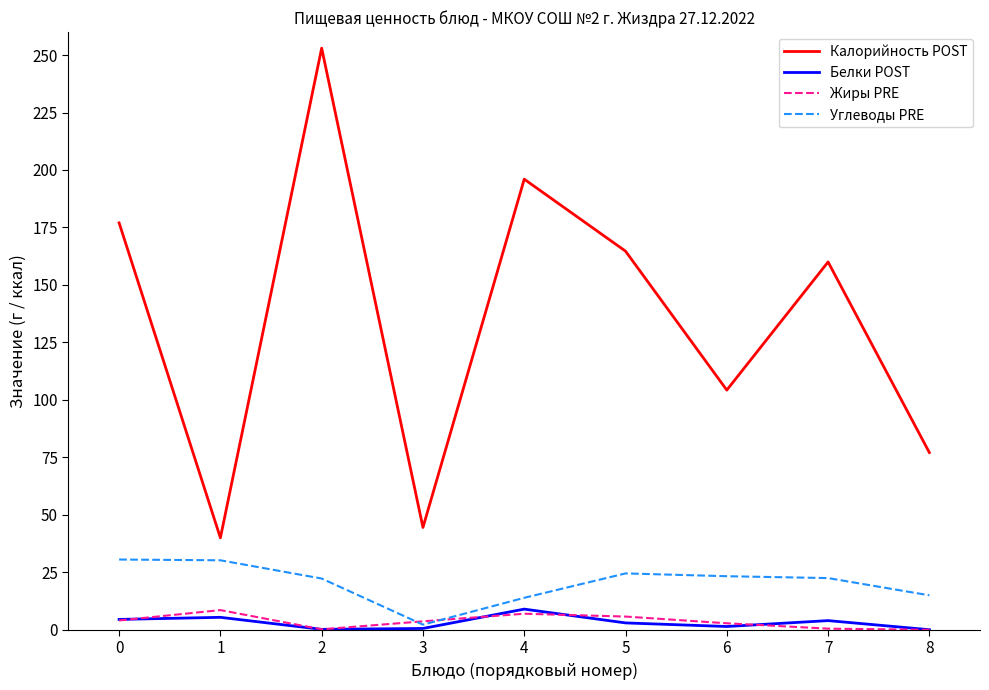

What are all the series names shown in the legend?

Калорийность POST, Белки POST, Жиры PRE, Углеводы PRE